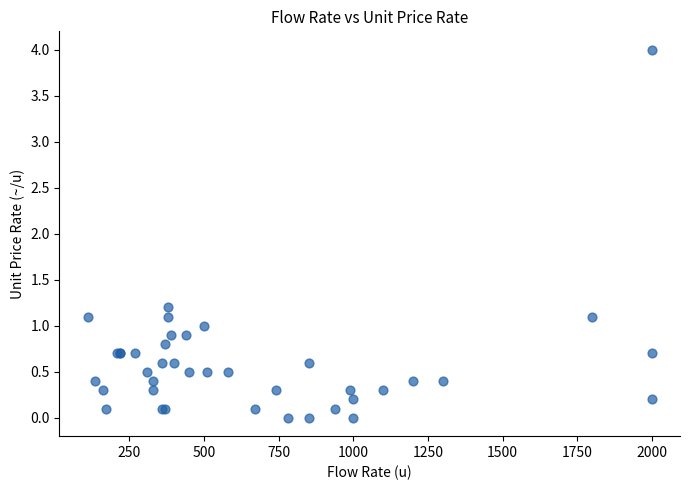

What Y value in the scatter plot is closest to 2?

1.2